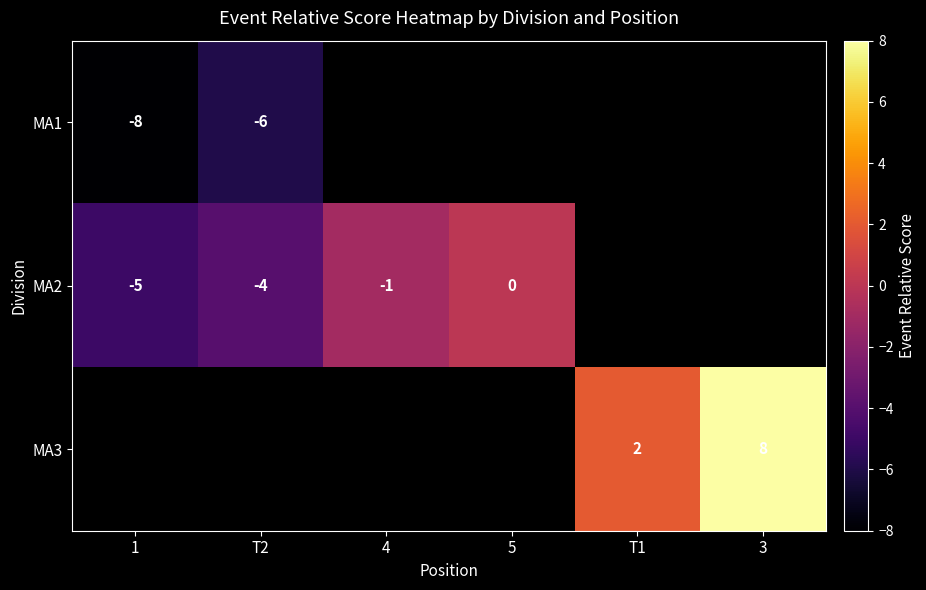

Count the number of data series in this chart.

3